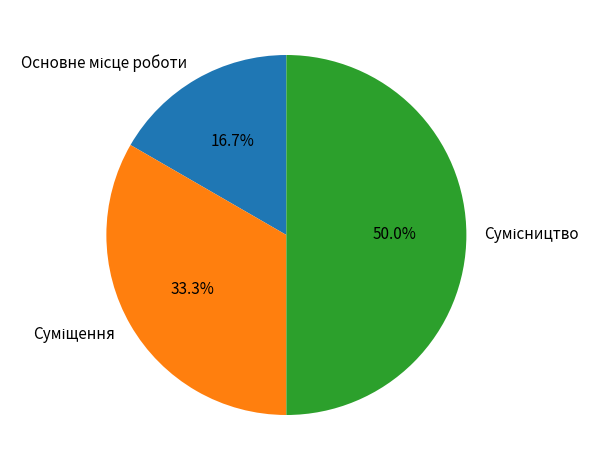

Count the number of slices in the pie.

3